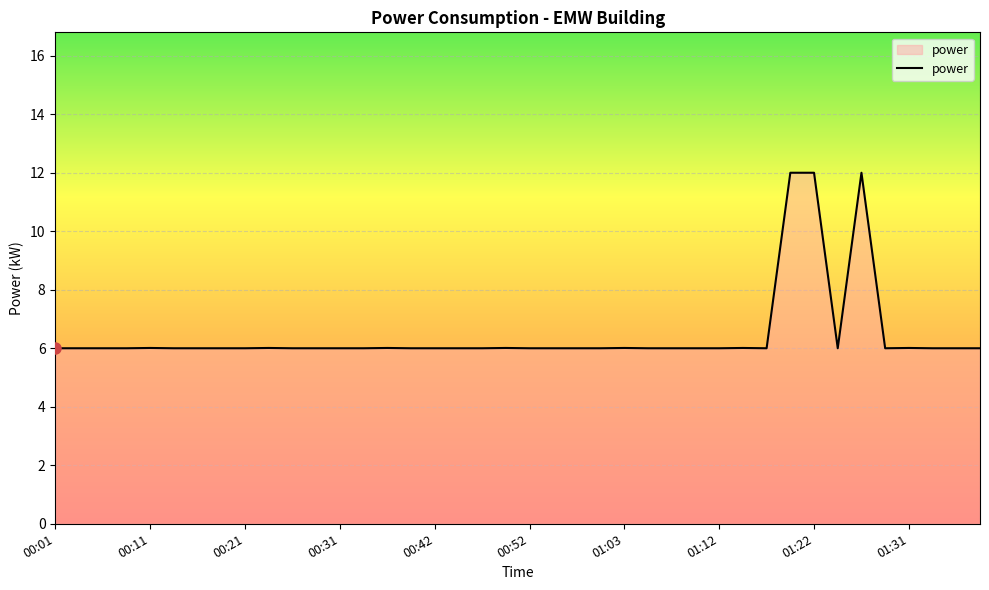

What is the difference between the maximum and minimum values?

6.0